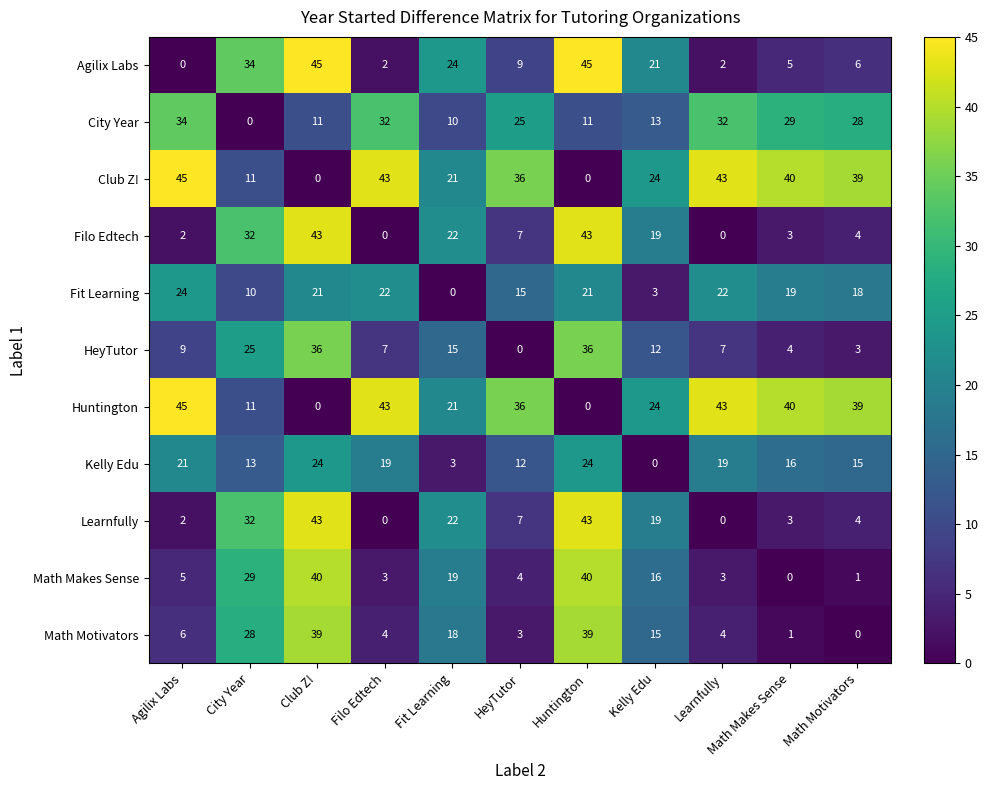

Count the number of data series in this chart.

11